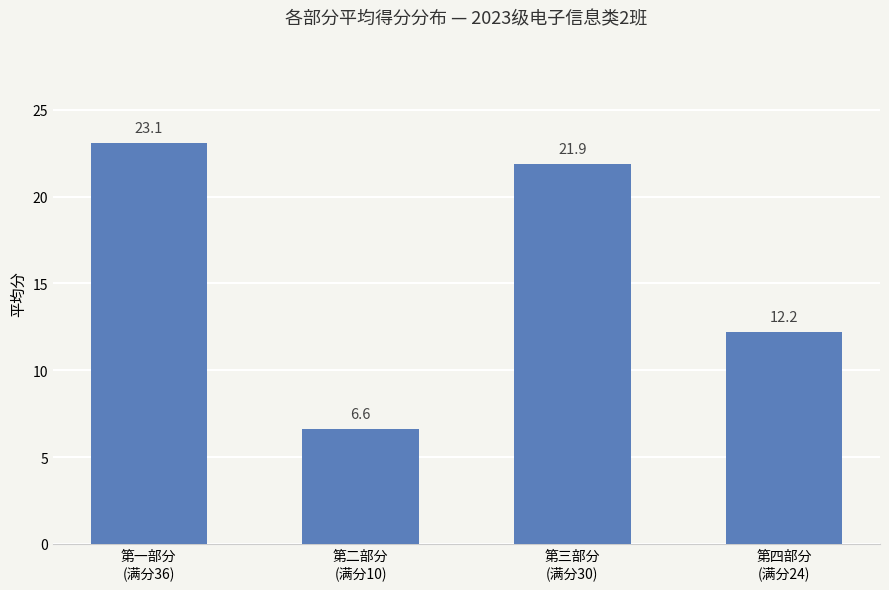

Reading right to left, what are all the values shown in this chart?

第四部分
(满分24)=12.2	第三部分
(满分30)=21.9	第二部分
(满分10)=6.6	第一部分
(满分36)=23.1